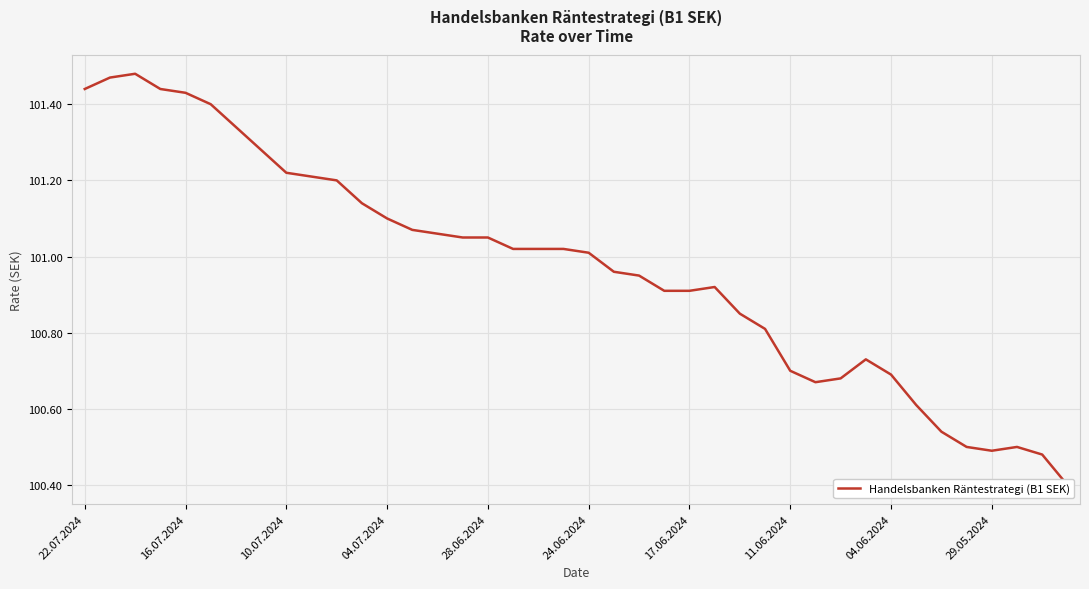

How many lines are shown in the chart?

1